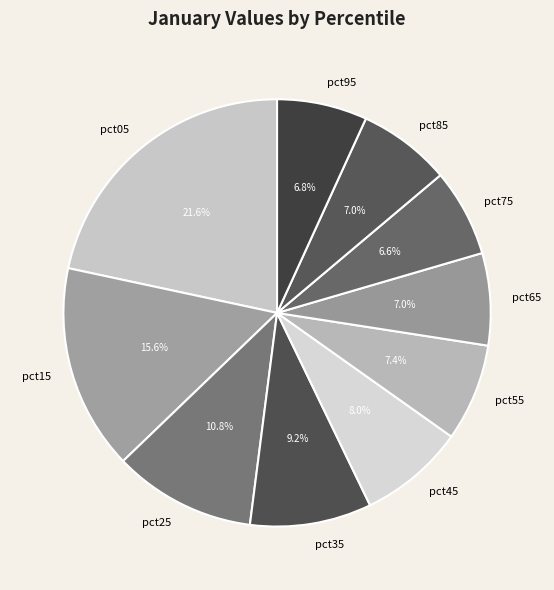

Does any single category account for the majority?

No